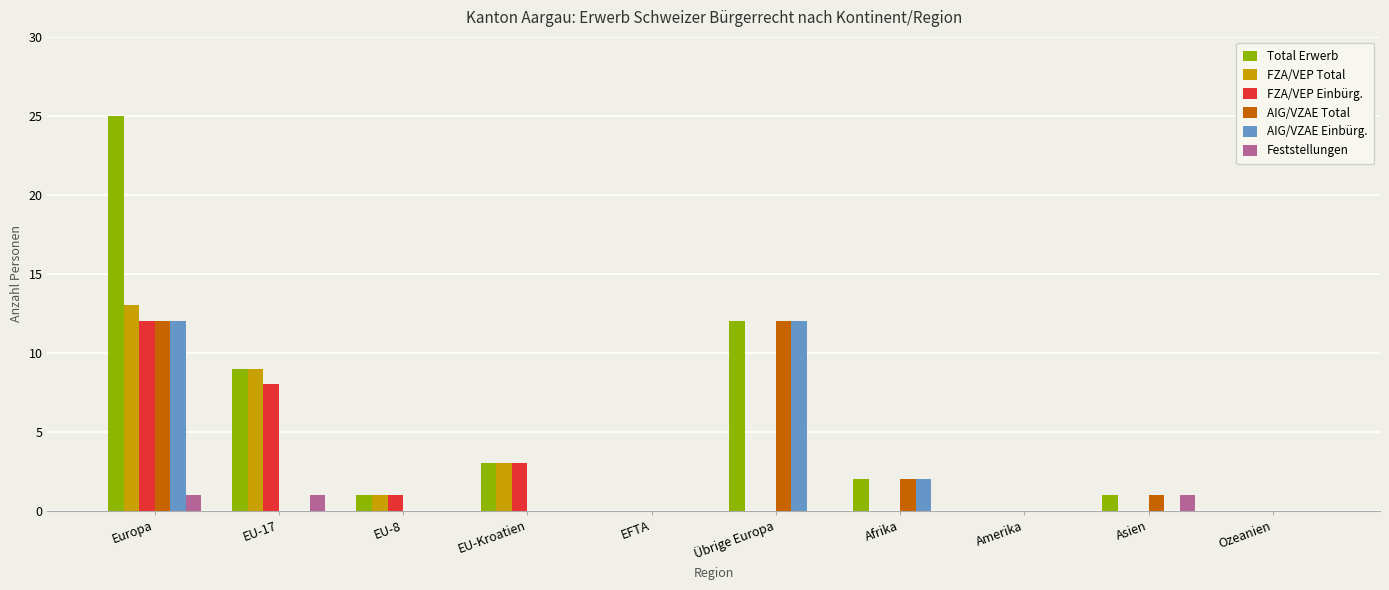

Reading left to right, list all the values displayed in this chart.

Total Erwerb: Europa=25	EU-17=9	EU-8=1	EU-Kroatien=3	EFTA=0	Übrige Europa=12	Afrika=2	Amerika=0	Asien=1	Ozeanien=0
FZA/VEP Total: Europa=13	EU-17=9	EU-8=1	EU-Kroatien=3	EFTA=0	Übrige Europa=0	Afrika=0	Amerika=0	Asien=0	Ozeanien=0
FZA/VEP Einbürg.: Europa=12	EU-17=8	EU-8=1	EU-Kroatien=3	EFTA=0	Übrige Europa=0	Afrika=0	Amerika=0	Asien=0	Ozeanien=0
AIG/VZAE Total: Europa=12	EU-17=0	EU-8=0	EU-Kroatien=0	EFTA=0	Übrige Europa=12	Afrika=2	Amerika=0	Asien=1	Ozeanien=0
AIG/VZAE Einbürg.: Europa=12	EU-17=0	EU-8=0	EU-Kroatien=0	EFTA=0	Übrige Europa=12	Afrika=2	Amerika=0	Asien=0	Ozeanien=0
Feststellungen: Europa=1	EU-17=1	EU-8=0	EU-Kroatien=0	EFTA=0	Übrige Europa=0	Afrika=0	Amerika=0	Asien=1	Ozeanien=0